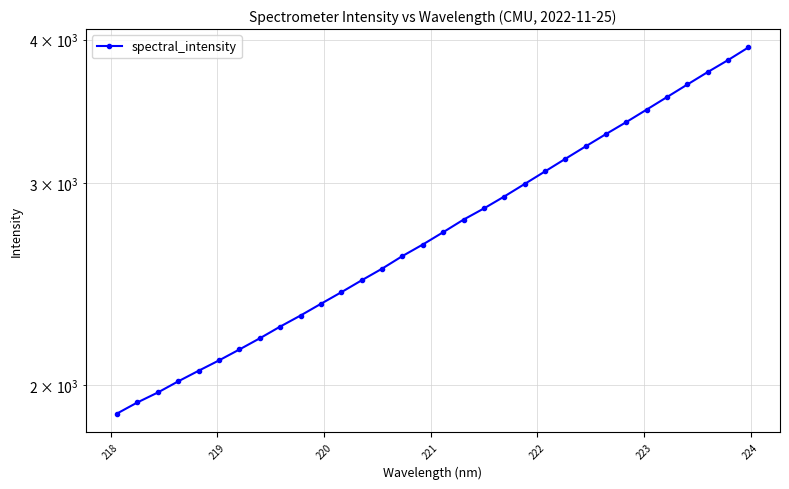

Is this an area chart (filled region under the line)?

No